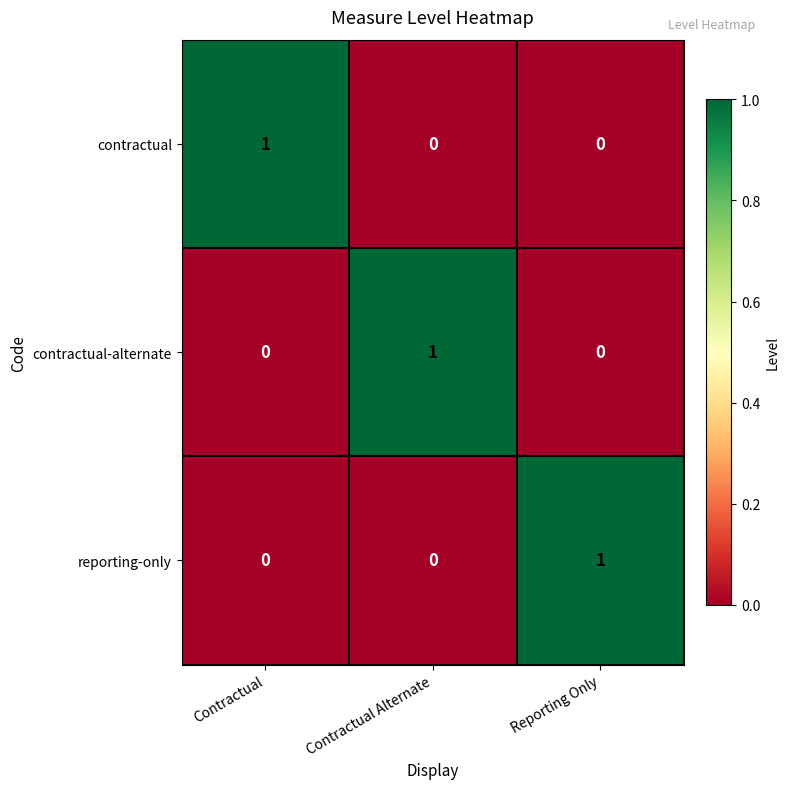

At how many categories does at least one series exceed 0?

3